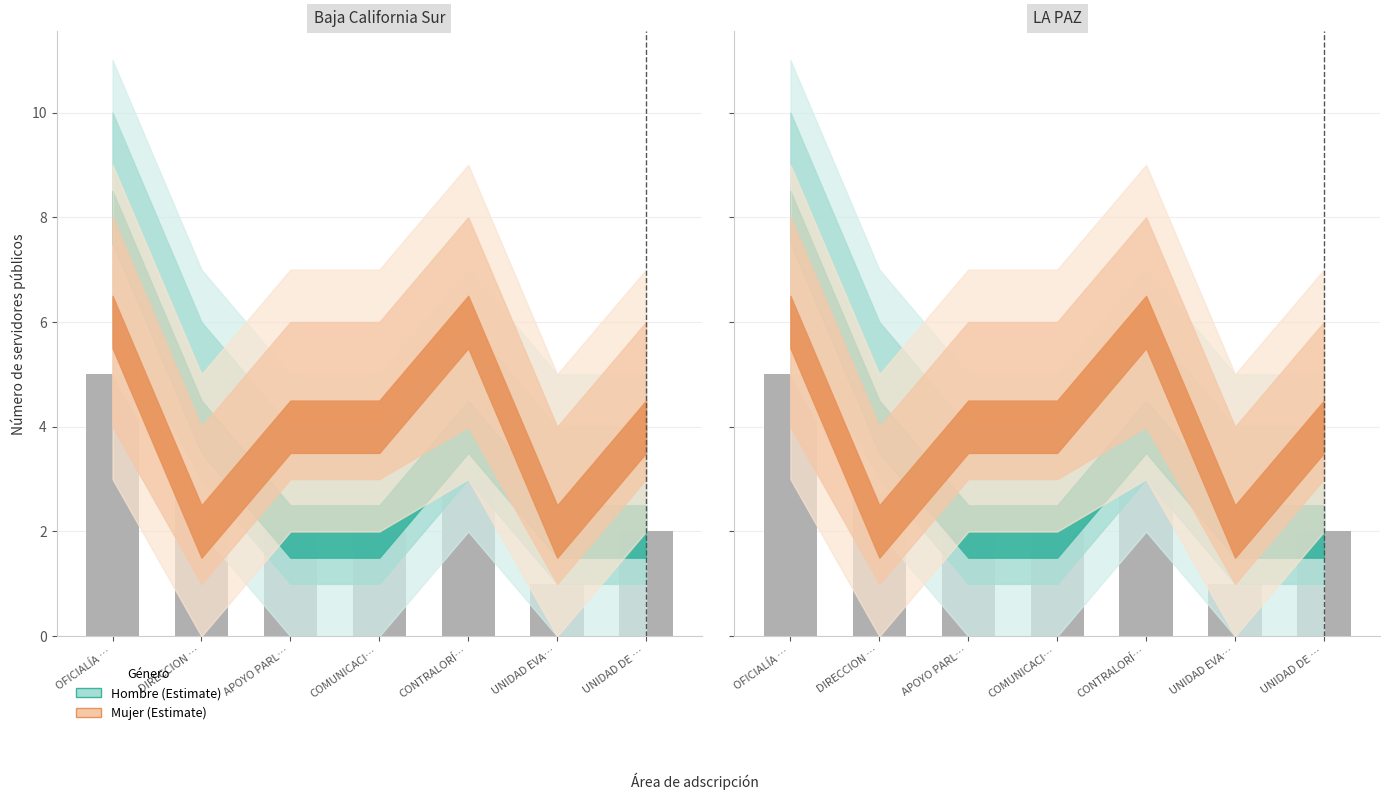

True or false: Hombre has a value of 4 at UNIDAD DE TRANSPARENCIA.

False